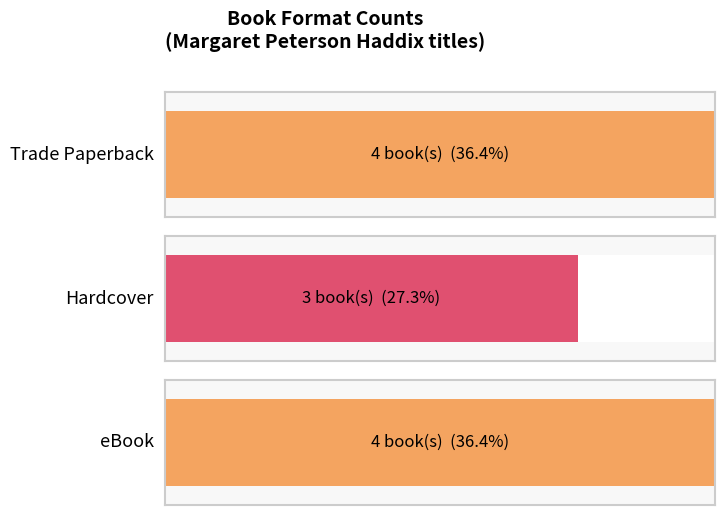

The chart shows a value of 3 at Hardcover/Trade. True or false?

True